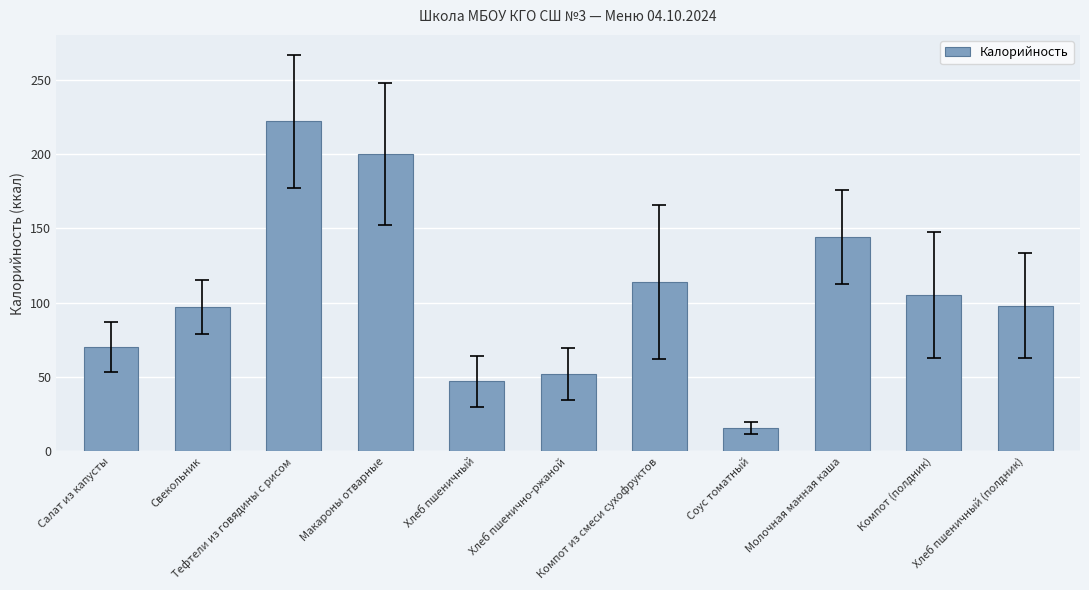

Are the bars horizontal?

No